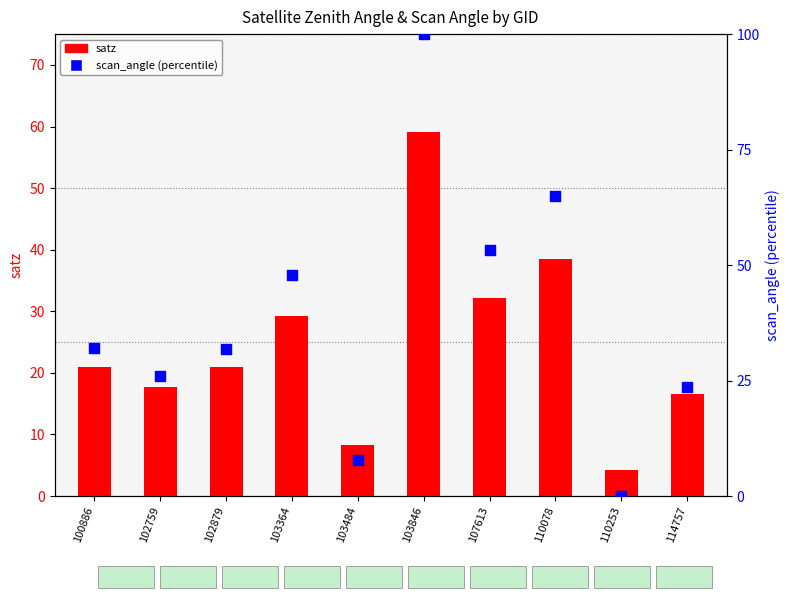

At how many categories does at least one series exceed 24?

7